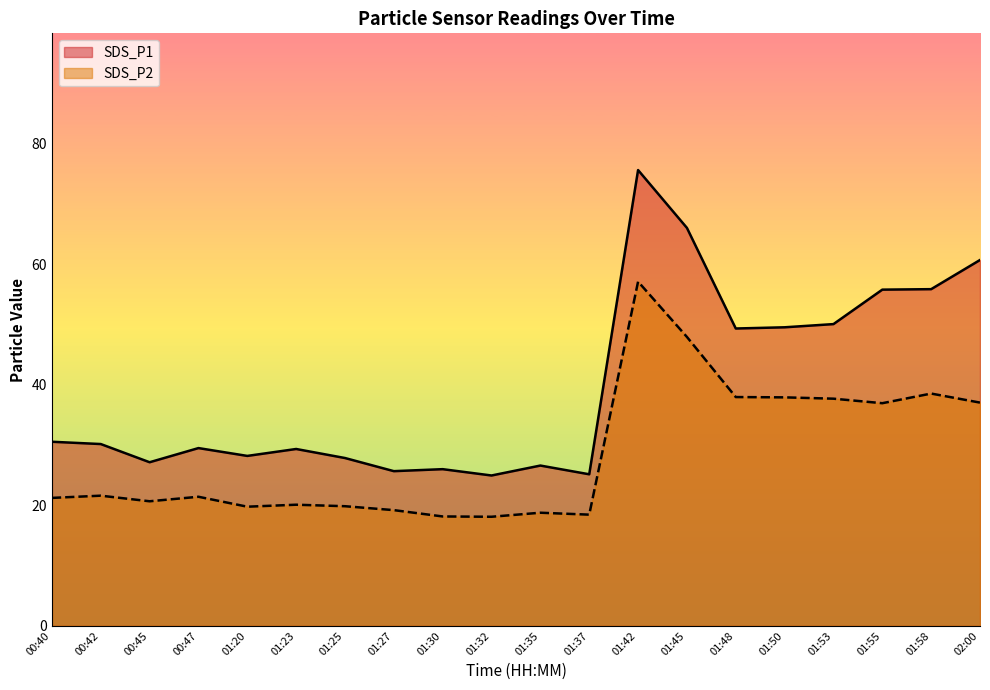

At which category is the sum across all series the highest?

01:42